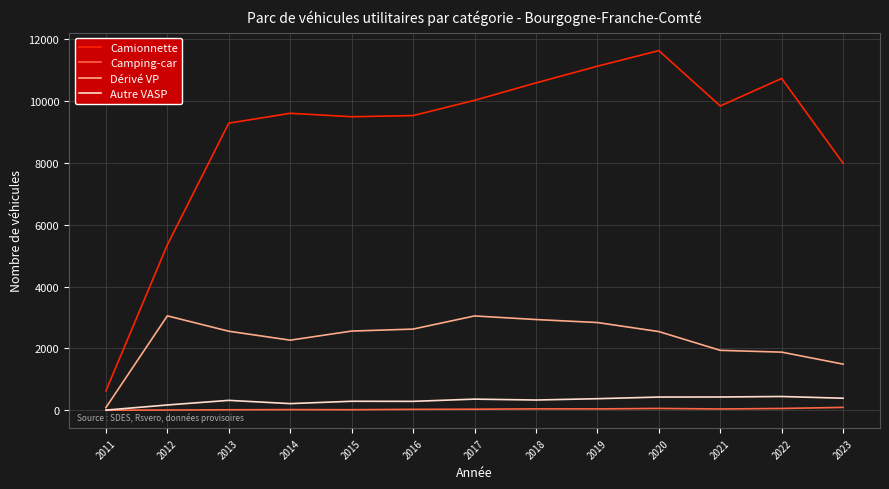

Which category has the highest value in the Camionnette series?

2020